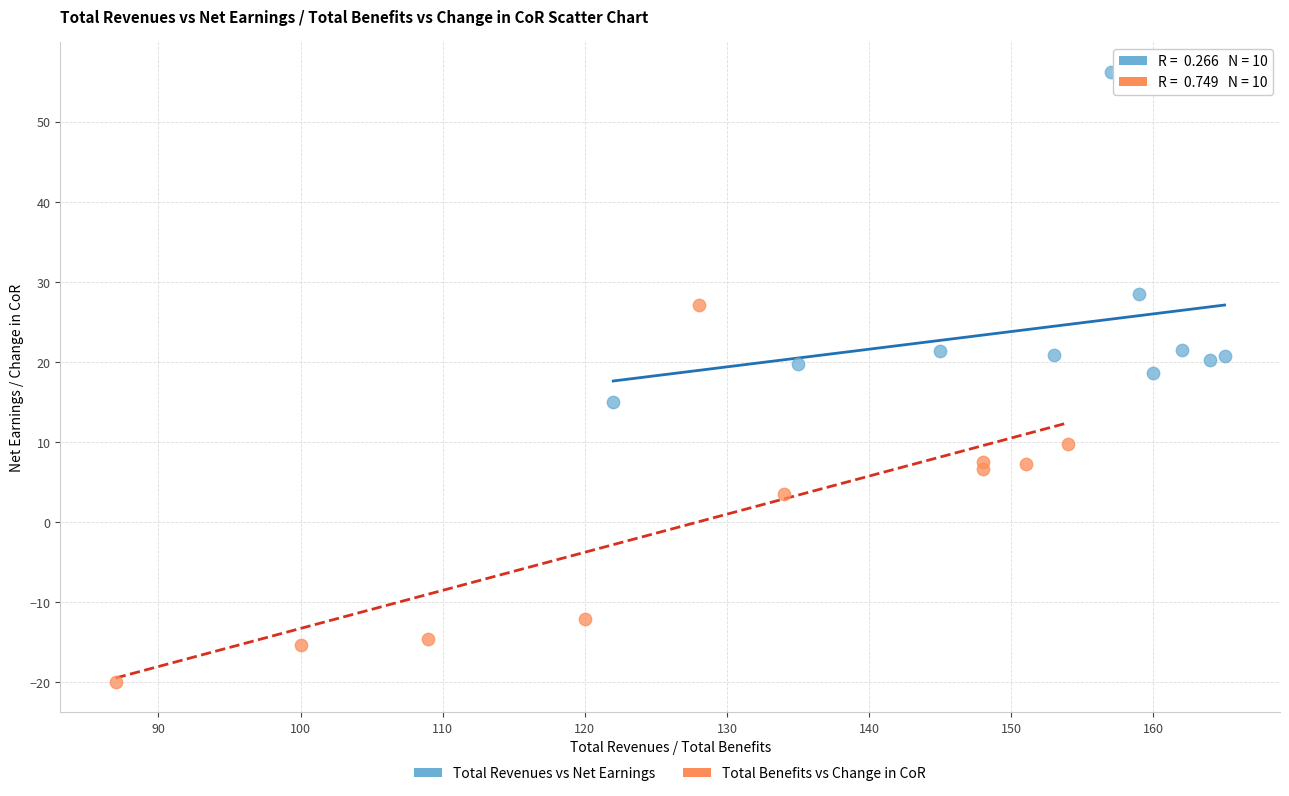

Which series reaches the maximum Y coordinate?

Total Revenues vs Net Earnings